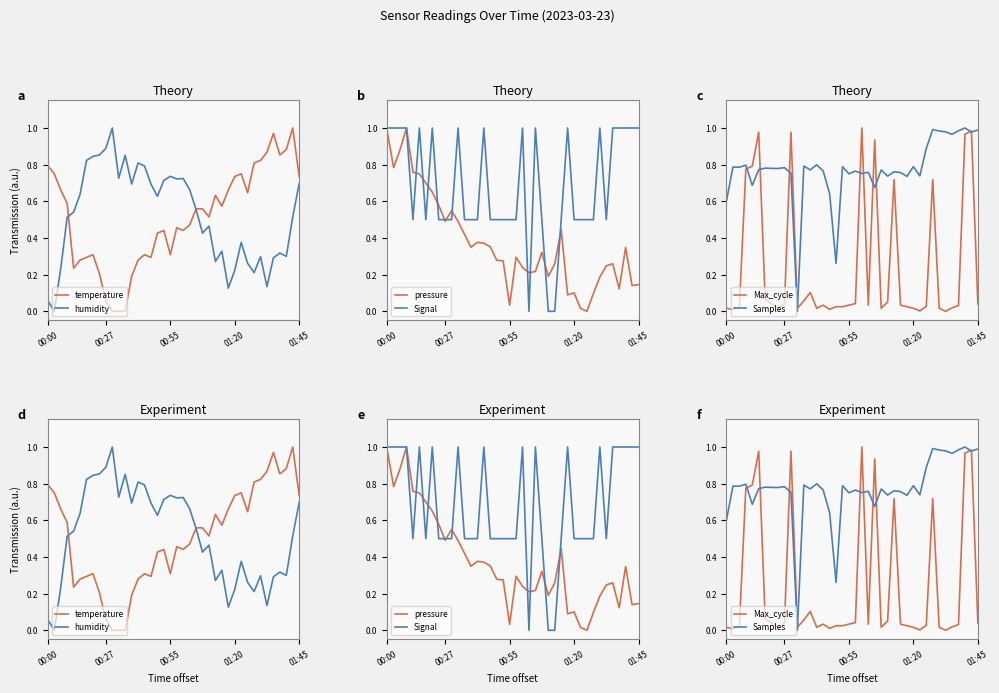

What is the spread (max minus min) of values at 15?

1.0